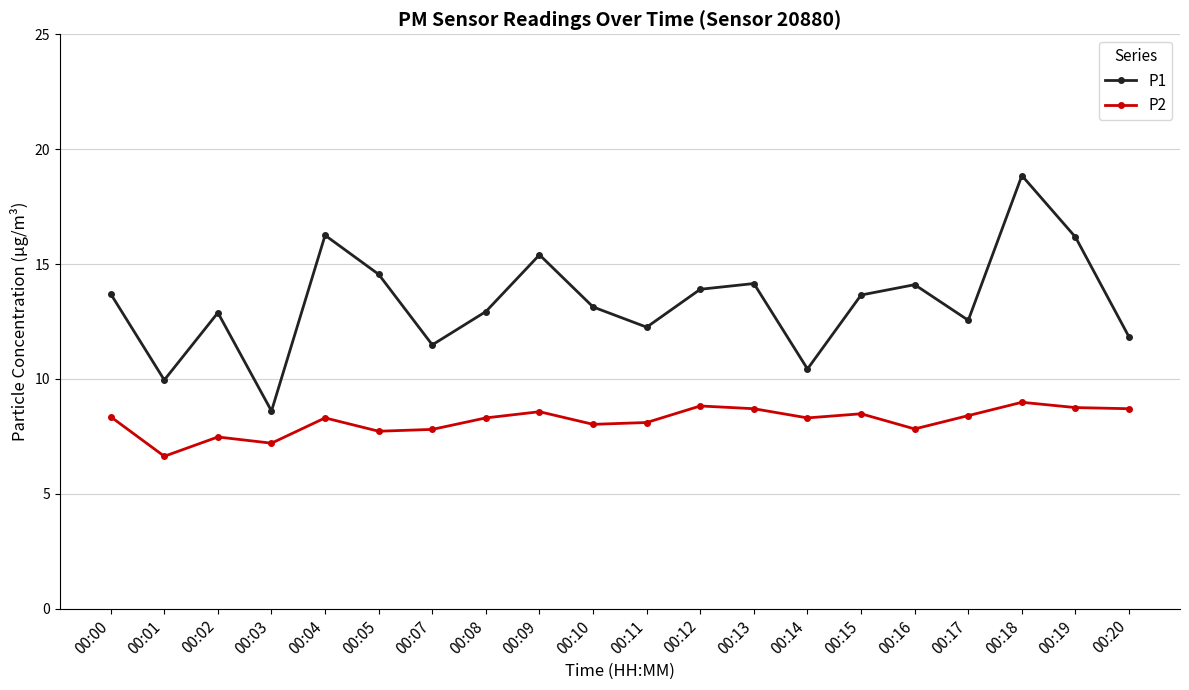

At 00:20, list the series in order from largest to smallest.

P1, P2